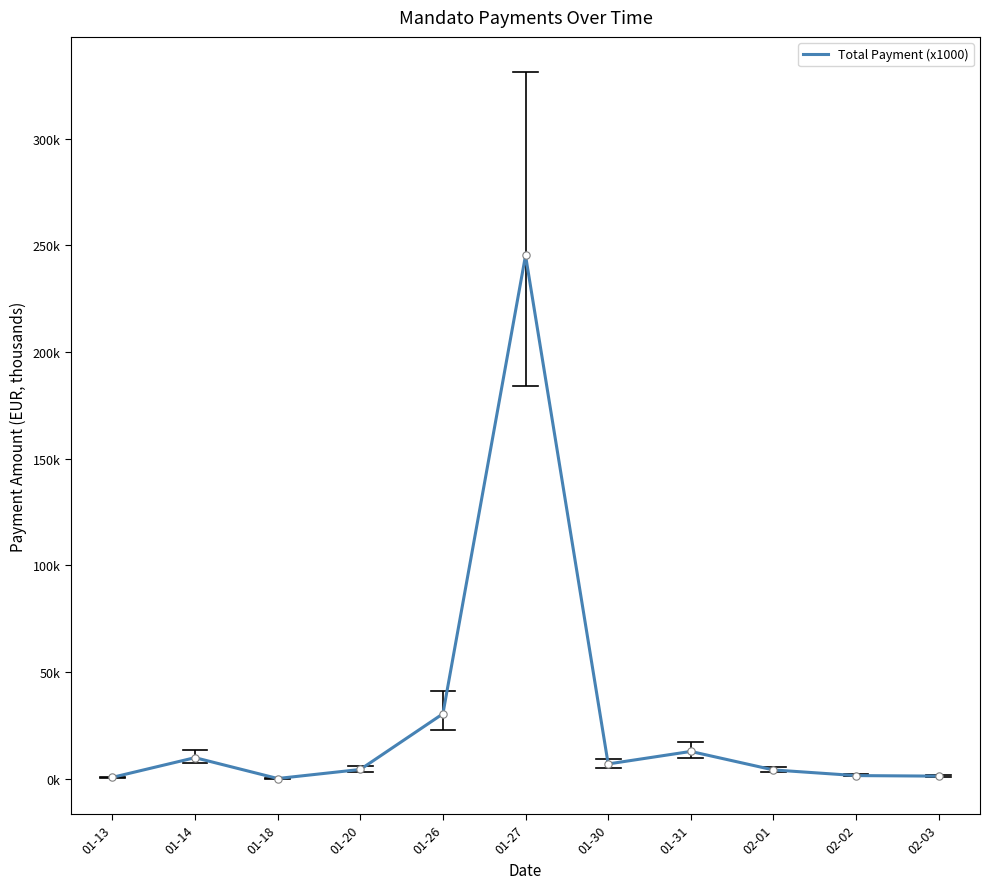

What is the change in value from 01-20 to 02-02?

-2.9